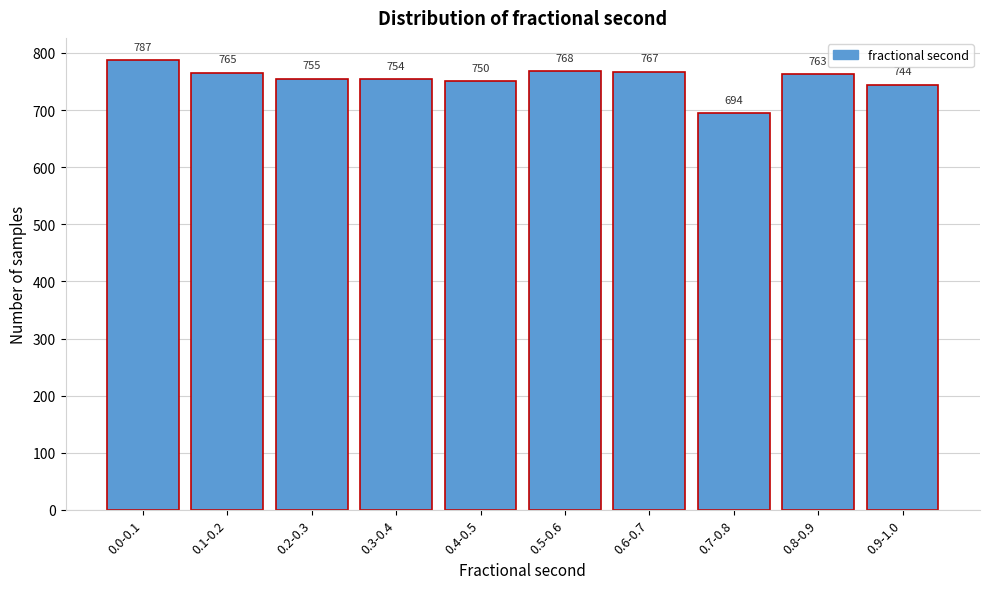

Reading left to right, transcribe all the data shown in this chart.

787	765	755	754	750	768	767	694	763	744